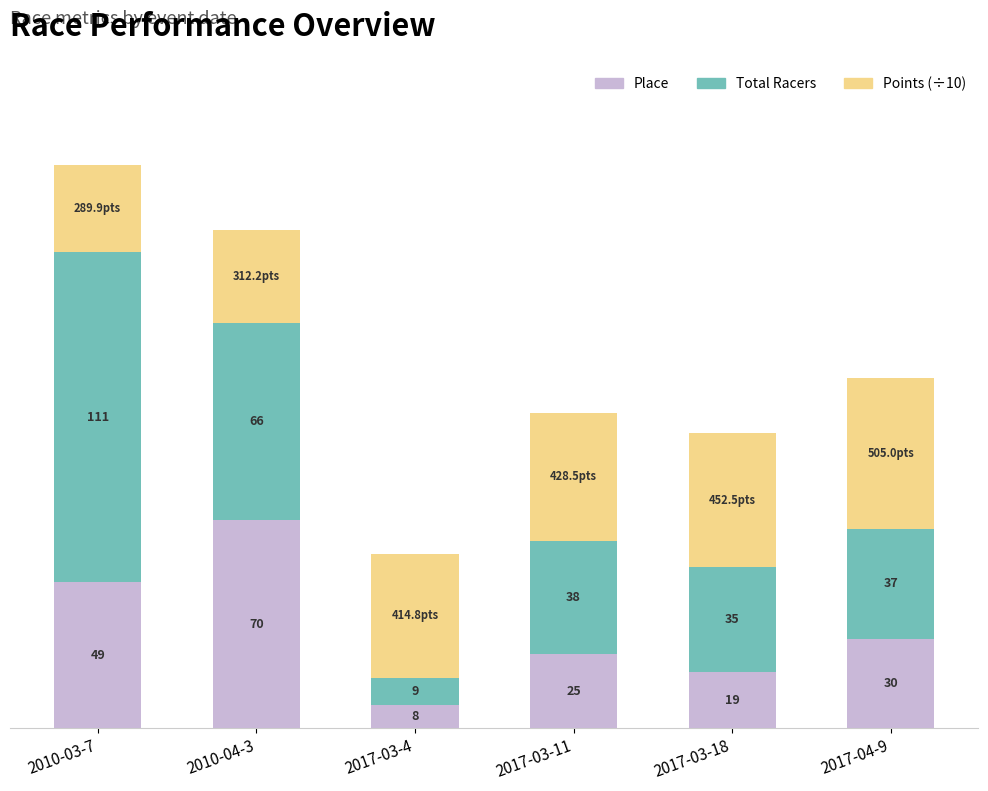

At which label does Place reach its peak?

2010-04-3